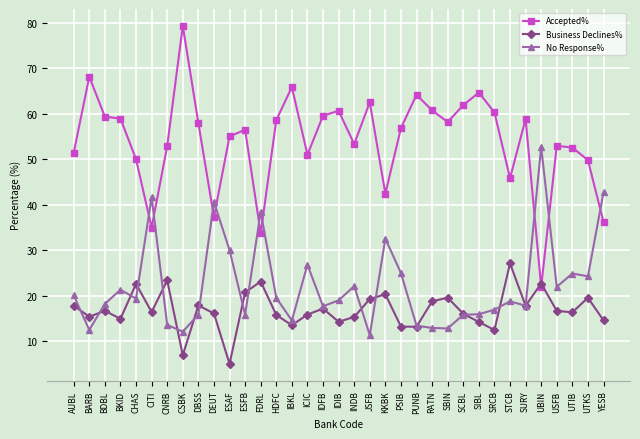

Count the number of categories in the chart.

35